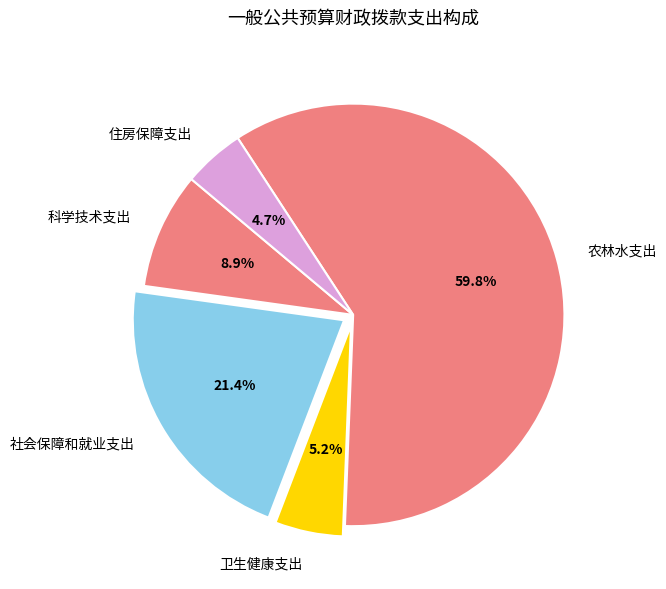

Combined, do 卫生健康支出 and 住房保障支出 account for over 50%?

No